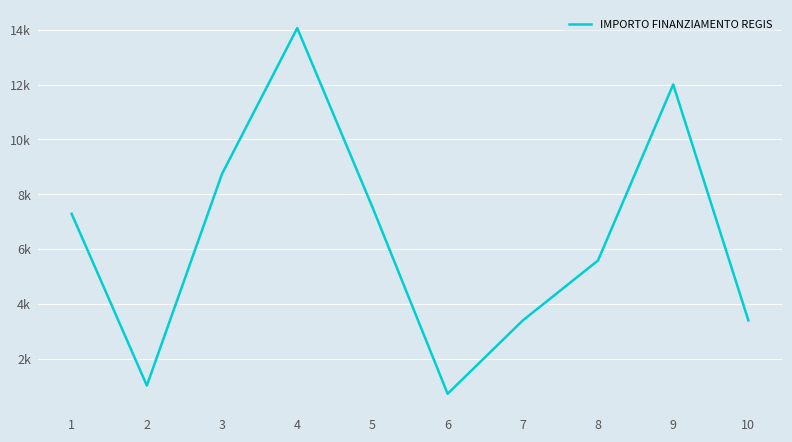

What is the difference between the values at 1 and 3?

1458